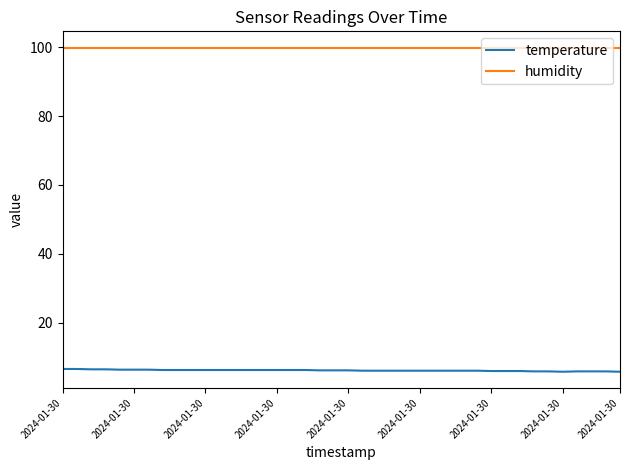

Rank the series by their maximum value, from lowest to highest.

temperature, humidity